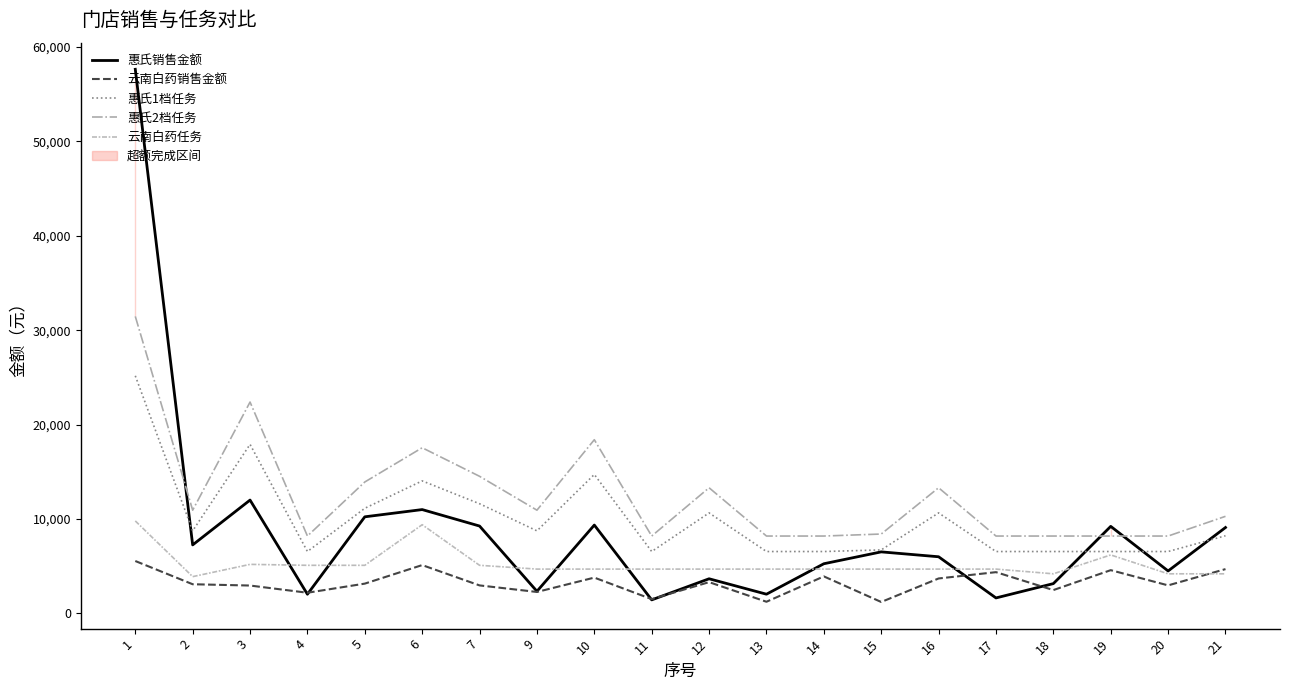

Read the 惠氏1档任务 value at 19.

6560.0